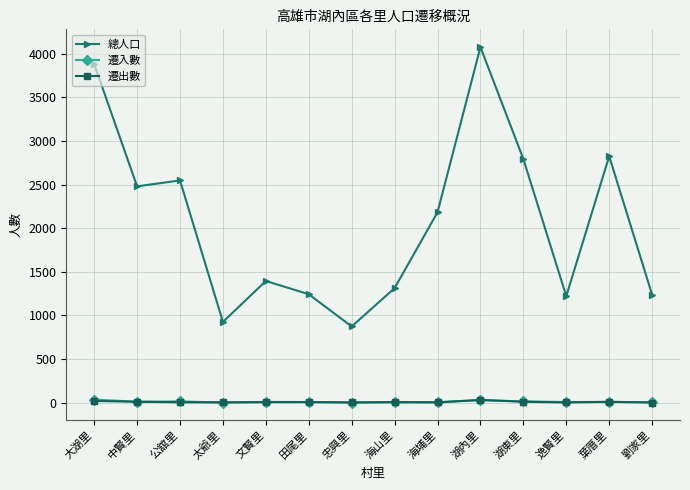

What is the difference between the 遷入數 values at 葉厝里 and 湖東里?

6